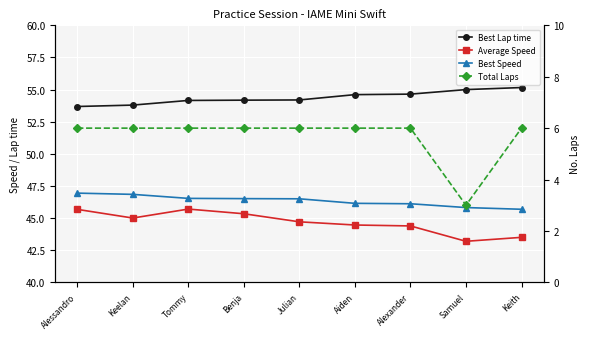

What is the label of the 2nd point from the right?

Samuel